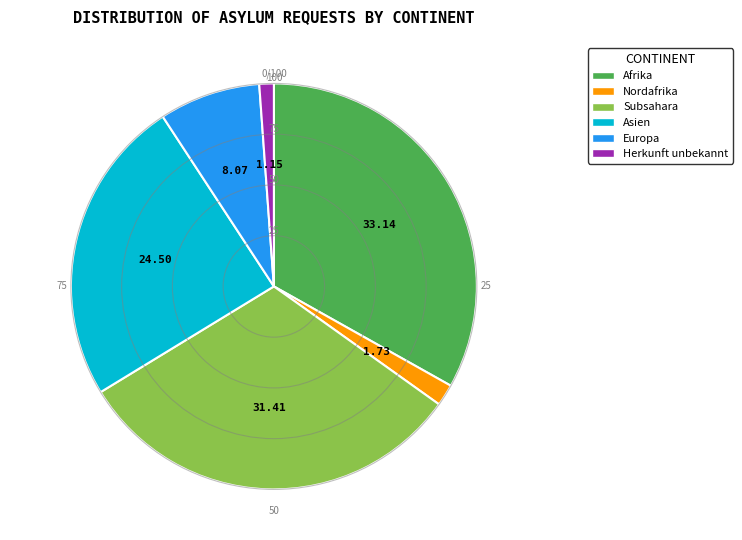

The Europa slice represents 14% of the pie. True or false?

False